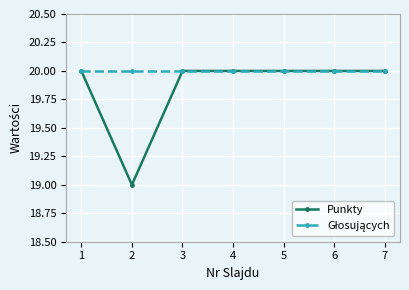

Is it true that Punkty equals 30 at 4?

False